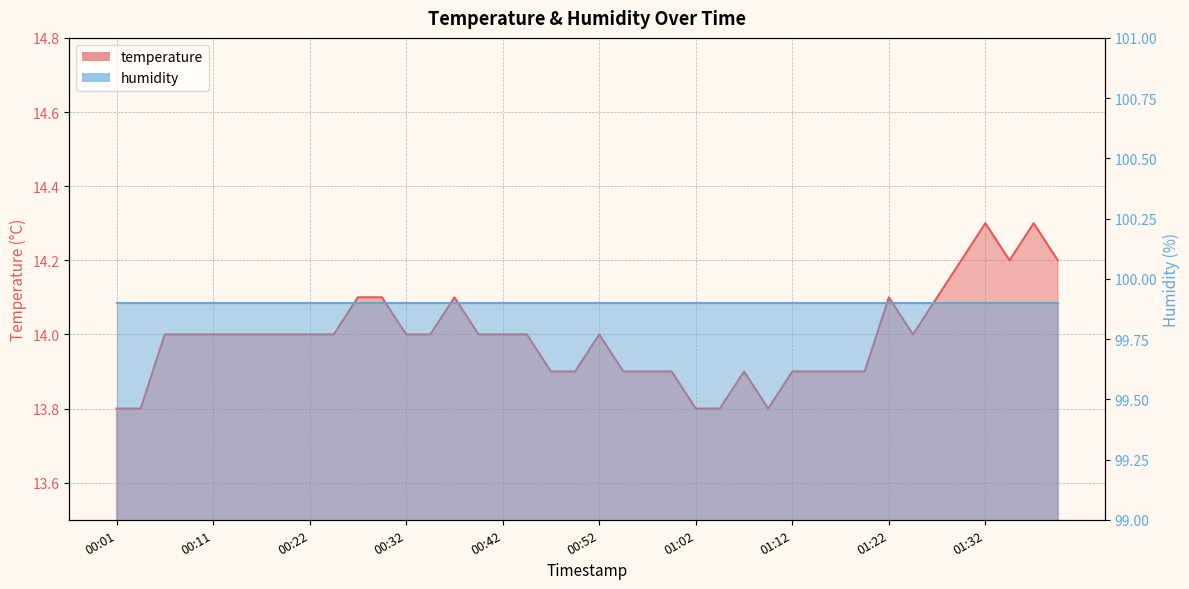

Which has a higher value, 01:20 or 00:52?

00:52